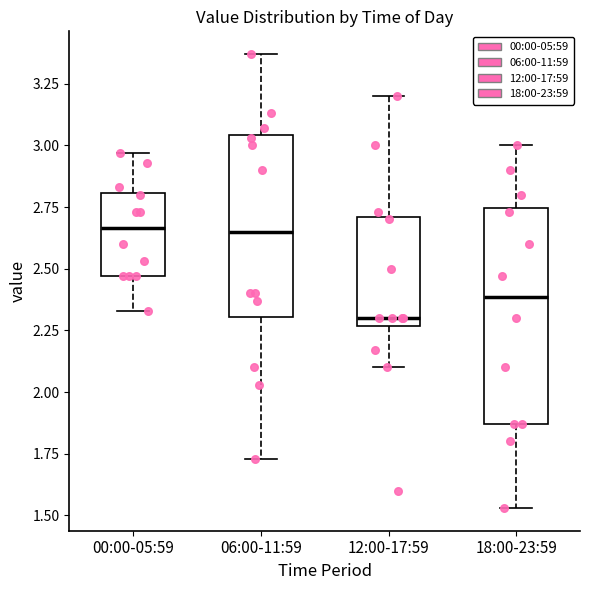

Reading left to right, read every box against the y-axis: the position of its median line, the range the box covers, and the ends of its whiskers. The values are not printed on the chart, so give them approximately, as read against the axis.

00:00-05:59: median 2.65, box 2.45 to 2.80, whiskers 2.35 to 2.95
06:00-11:59: median 2.65, box 2.30 to 3.05, whiskers 1.75 to 3.35
12:00-17:59: median 2.30, box 2.25 to 2.70, whiskers 2.10 to 3.20
18:00-23:59: median 2.40, box 1.85 to 2.75, whiskers 1.55 to 3.00